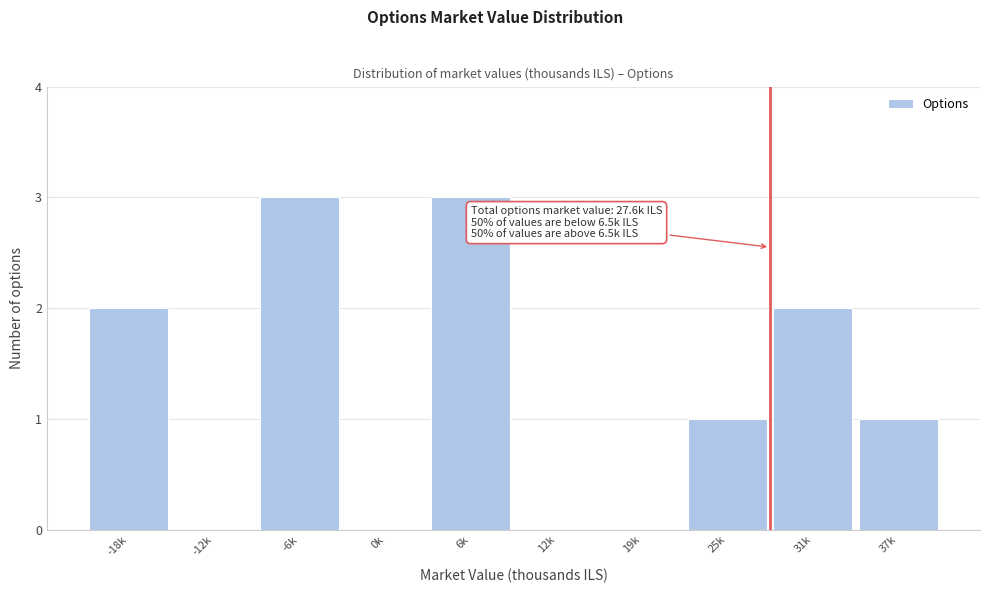

Reading right to left, extract all data points from this chart.

37k=1	31k=2	25k=1	19k=0	12k=0	6k=3	0k=0	-6k=3	-12k=0	-18k=2